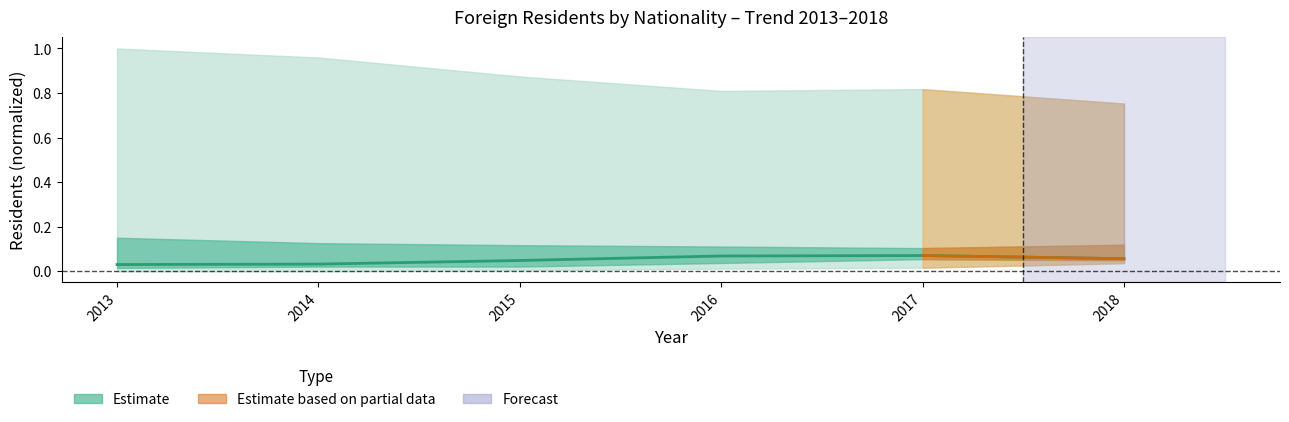

The value at 2013 is 0.0. True or false?

False